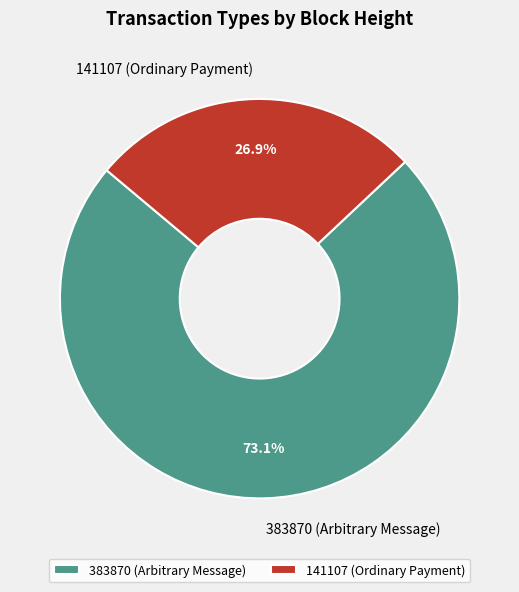

Is there any slice that represents more than half of the pie?

Yes